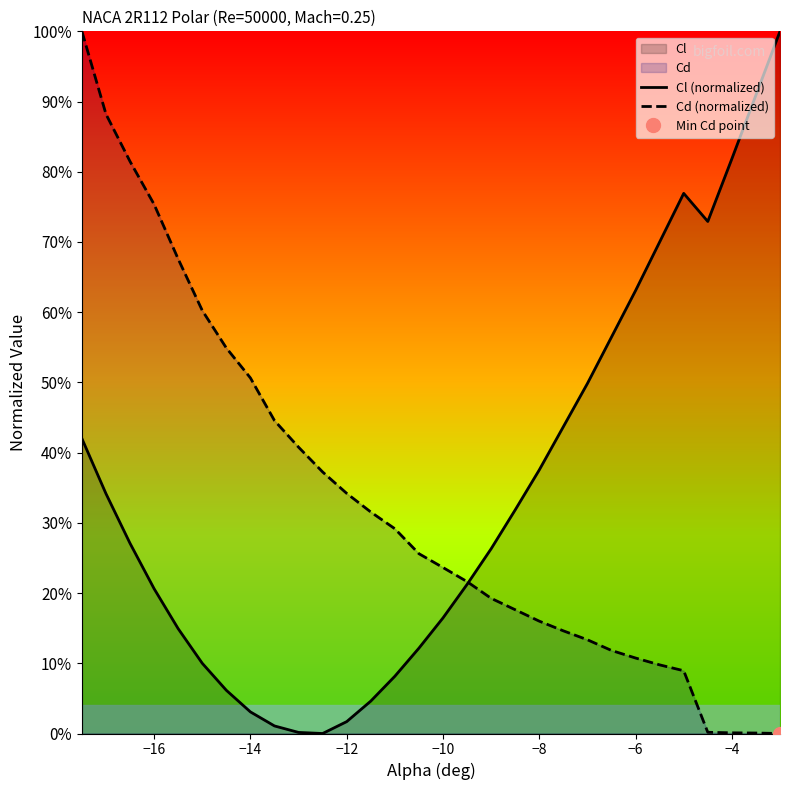

True or false: Cd (normalized) has more than 0 interior local peaks.

False